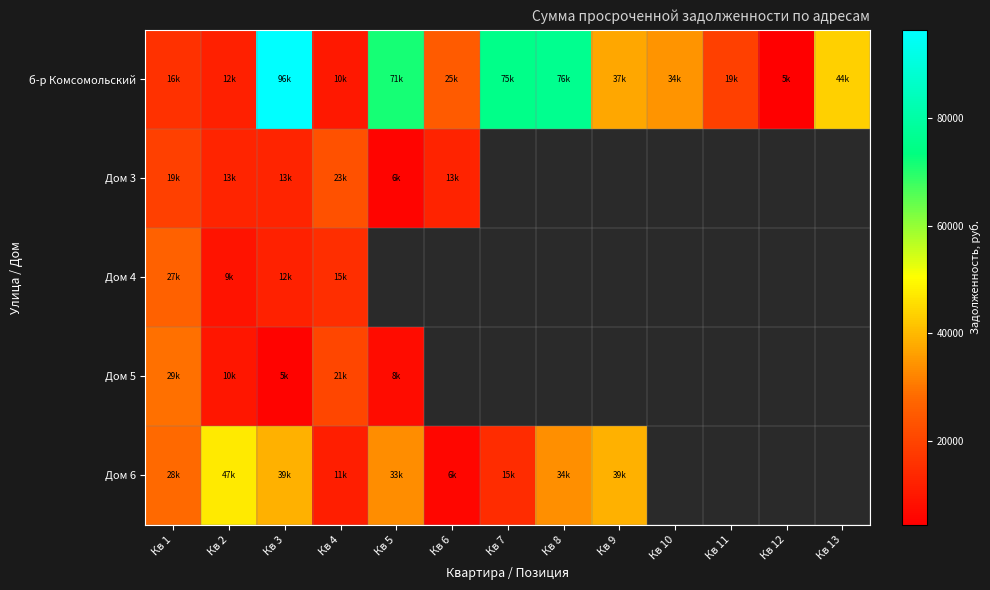

The value of б-р Комсомольский at Кв 2 is 15904.3. True or false?

False